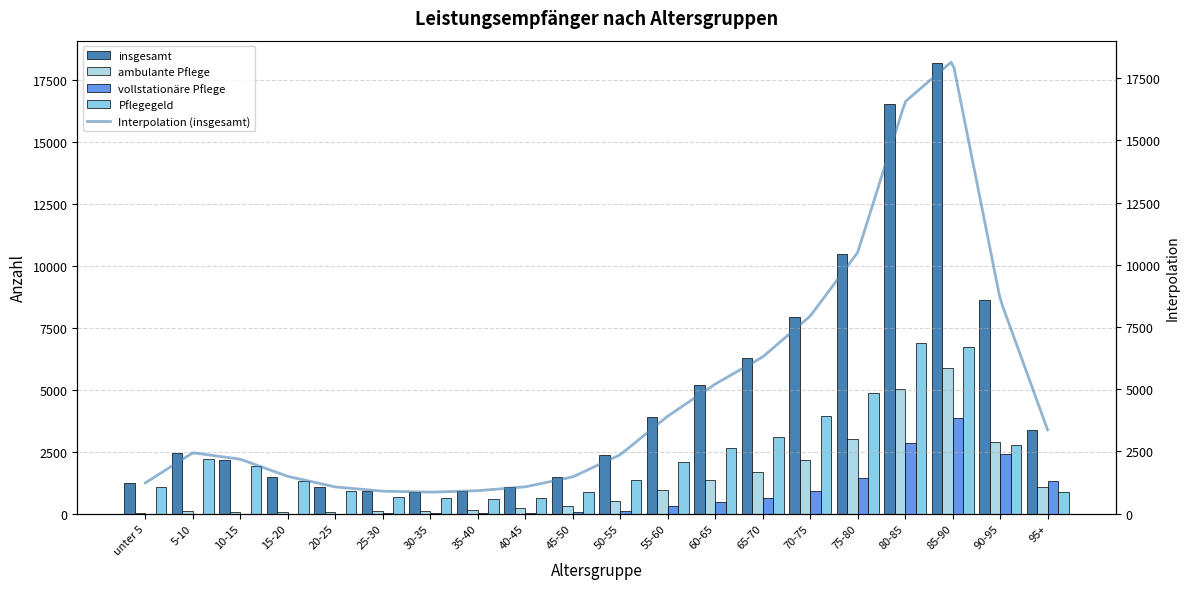

Reading left to right, what are all the values shown in this chart?

insgesamt: unter 5=1235	5-10=2445	10-15=2185	15-20=1495	20-25=1070	25-30=900	30-35=860	35-40=920	40-45=1075	45-50=1475	50-55=2365	55-60=3915	60-65=5205	65-70=6295	70-75=7935	75-80=10495	80-85=16550	85-90=18195	90-95=8615	95+=3365
ambulante Pflege: unter 5=45	5-10=90	10-15=85	15-20=65	20-25=85	25-30=105	30-35=125	35-40=165	40-45=230	45-50=310	50-55=510	55-60=960	60-65=1370	65-70=1700	70-75=2170	75-80=3025	80-85=5020	85-90=5900	90-95=2910	95+=1080
vollstationäre Pflege: unter 5=0	5-10=0	10-15=5	15-20=0	20-25=5	25-30=10	30-35=20	35-40=25	40-45=35	45-50=50	50-55=120	55-60=295	60-65=480	65-70=625	70-75=900	75-80=1440	80-85=2855	85-90=3855	90-95=2390	95+=1305
Pflegegeld: unter 5=1095	5-10=2215	10-15=1935	15-20=1320	20-25=905	25-30=690	30-35=625	35-40=590	40-45=620	45-50=875	50-55=1350	55-60=2090	60-65=2635	65-70=3110	70-75=3930	75-80=4885	80-85=6875	85-90=6715	90-95=2755	95+=875